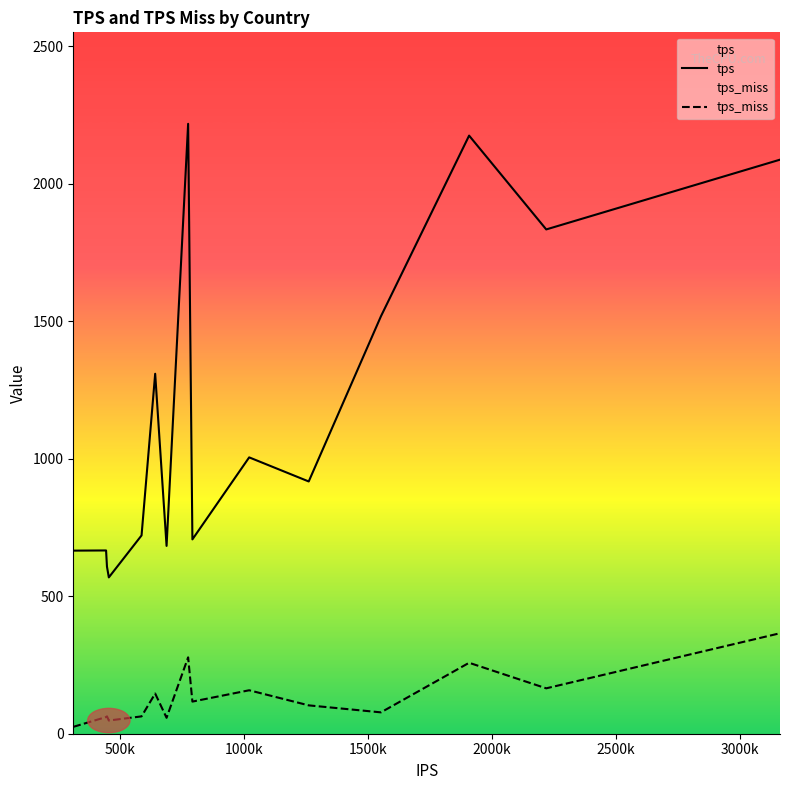

Which series has the largest total across all categories?

tps